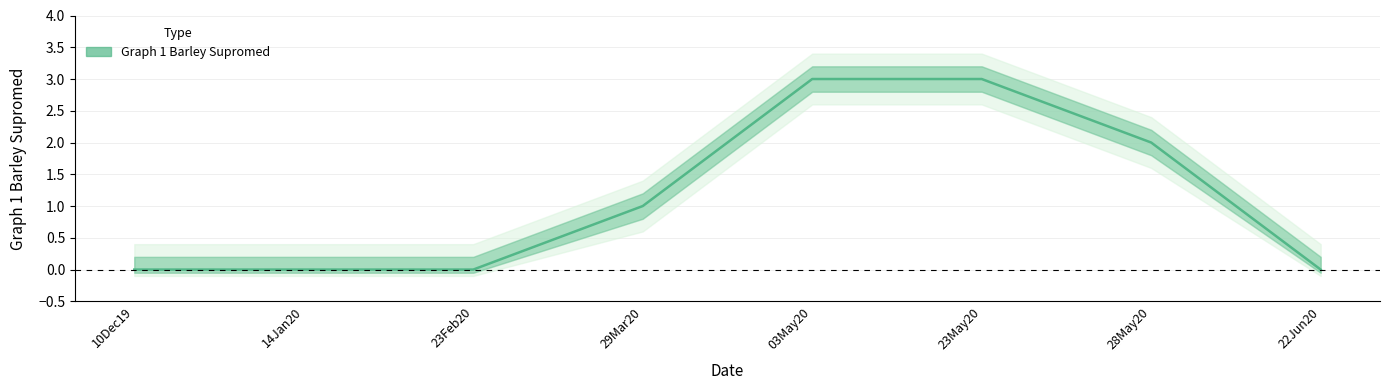

What value does the data have at 23May20?

3